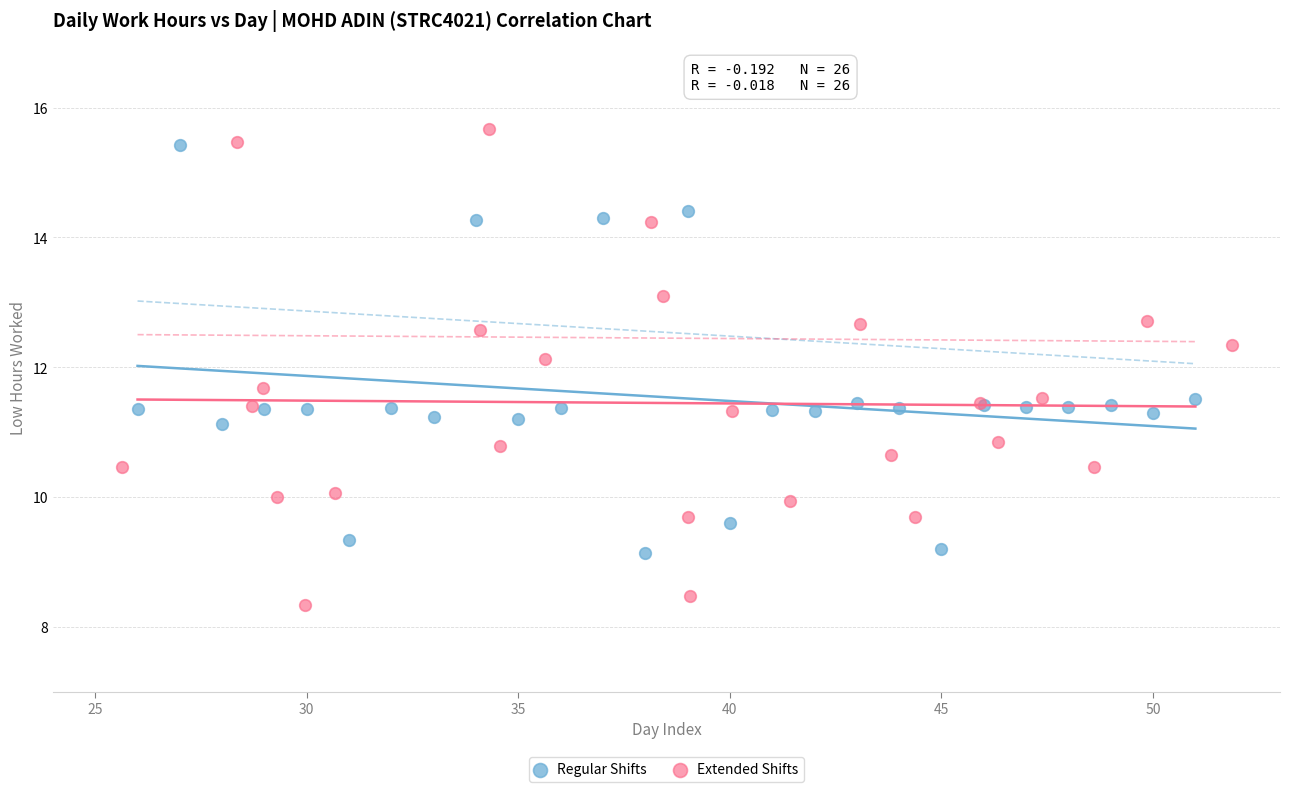

Which series reaches the minimum Y coordinate?

Extended Shifts